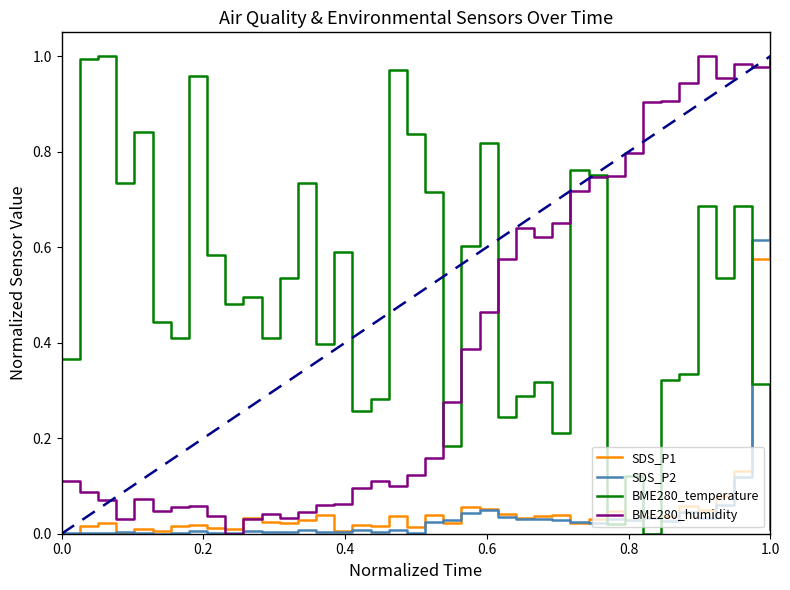

True or false: BME280_temperature and SDS_P2 intersect in this chart.

True